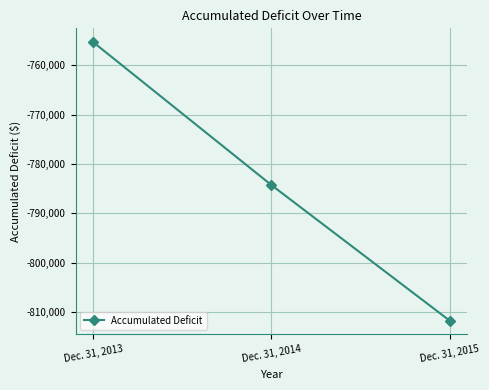

Which label corresponds to the smallest value in the chart?

Dec. 31, 2015